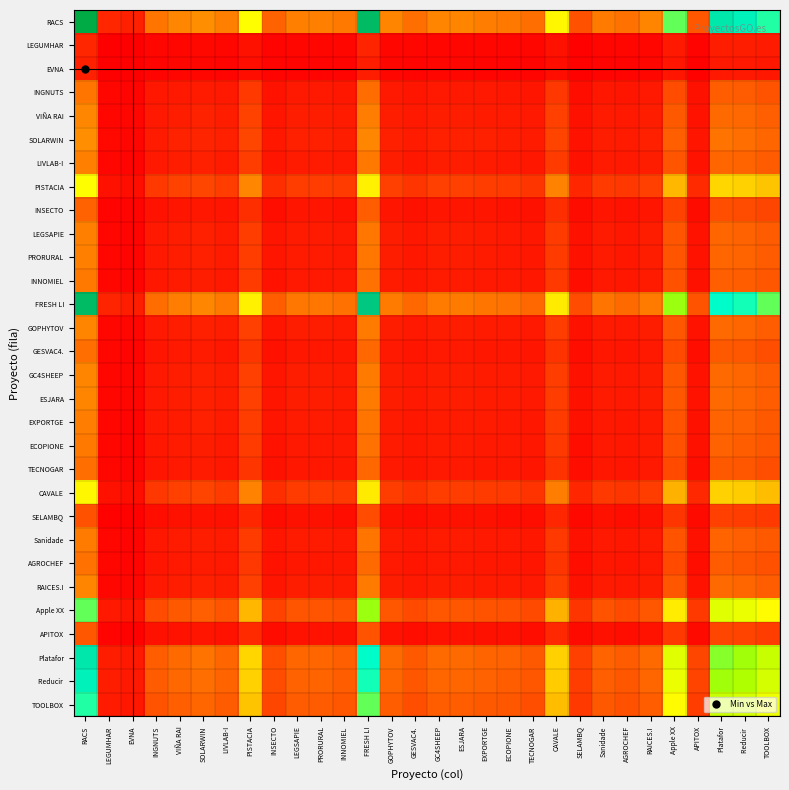

Which series has the largest total across all categories?

RACS